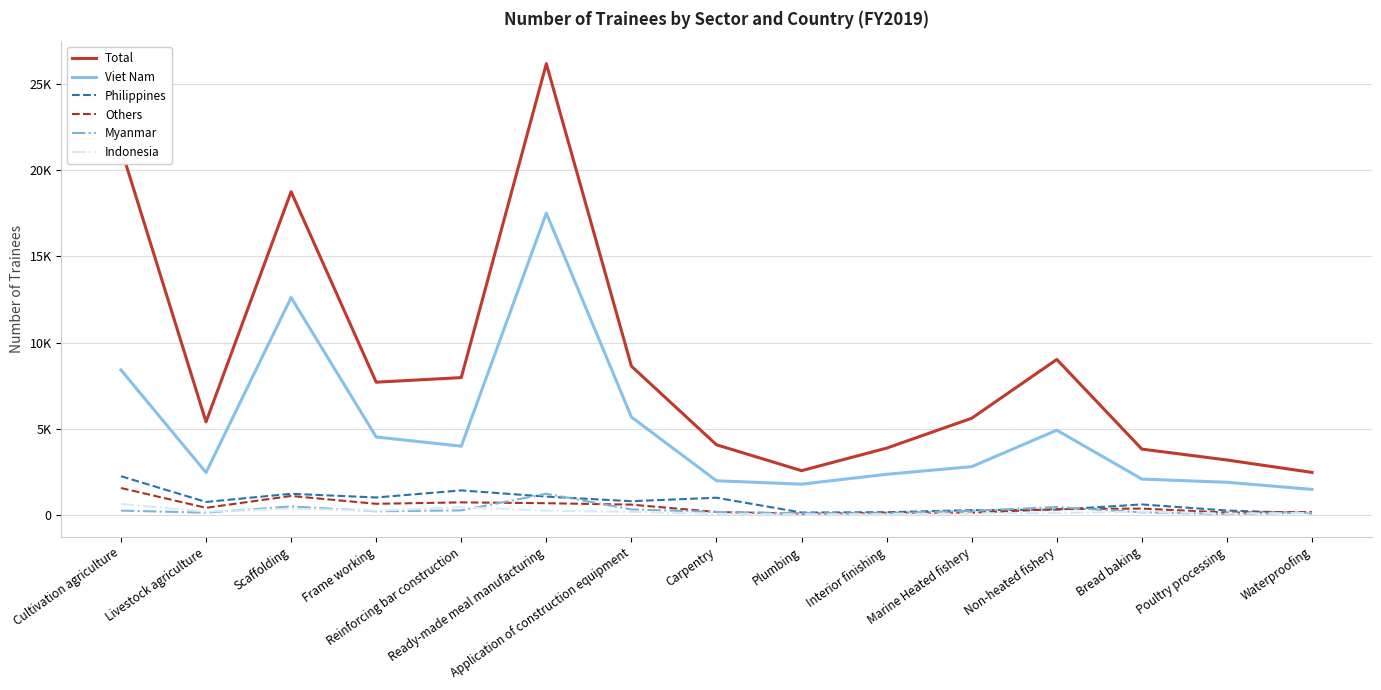

What is the difference between the Others values at Marine Heated fishery and Application of construction equipment?

466